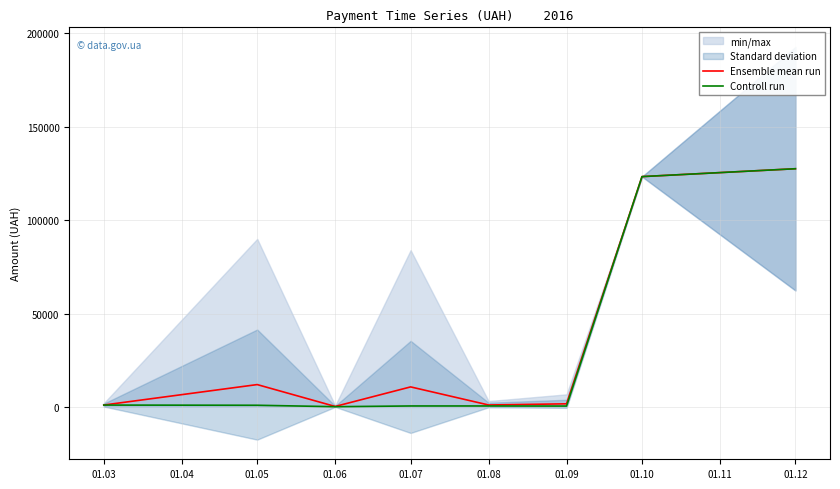

At which label is Ensemble mean run closest to 63935?

01.05